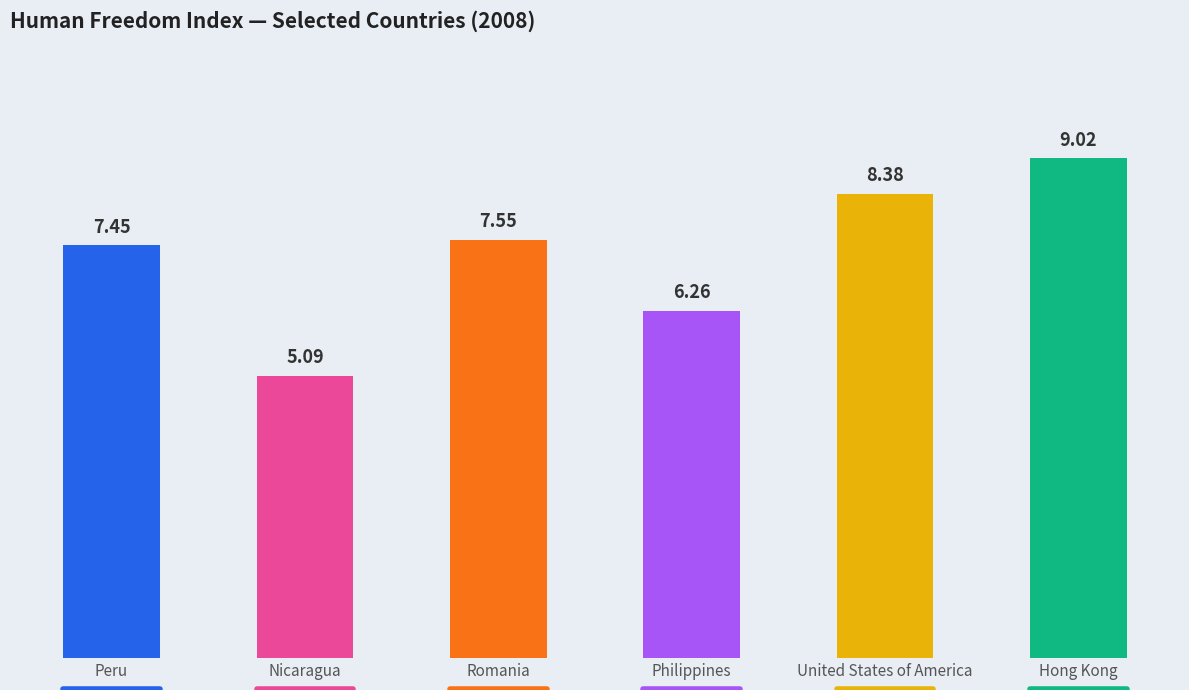

What is the change in value from Peru to Hong Kong?

+1.6